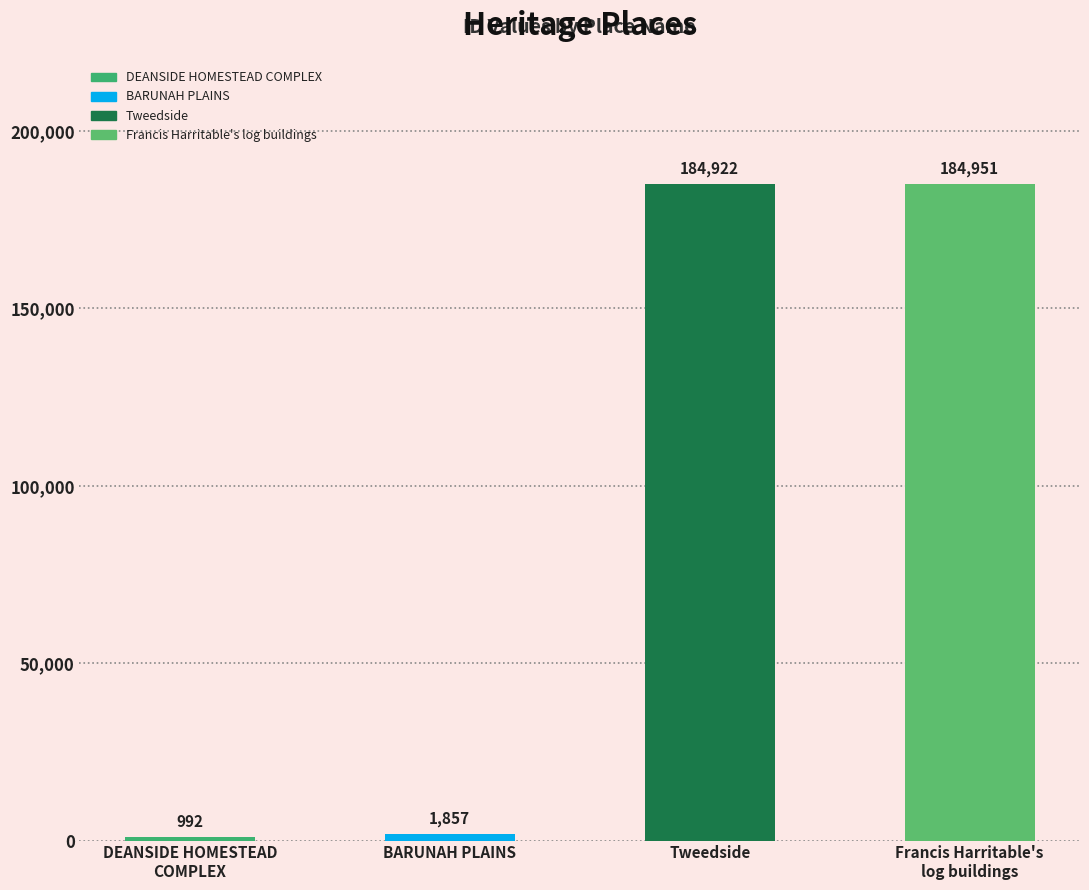

Which has a higher value, Tweedside or Francis Harritable's
log buildings?

Francis Harritable's
log buildings